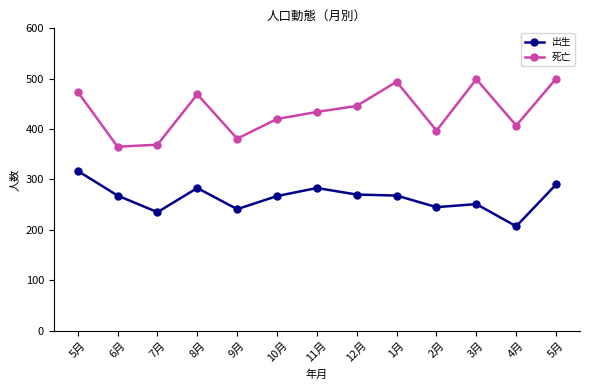

How many lines are shown in the chart?

2